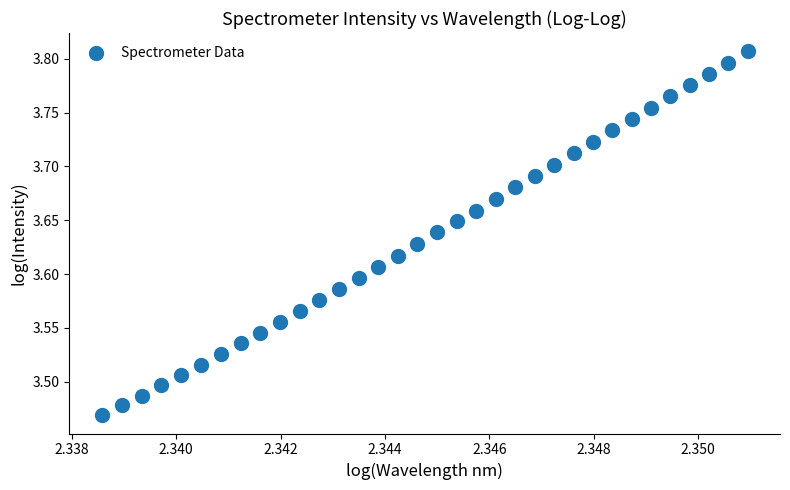

What is the range of Y values (max minus min)?

0.3